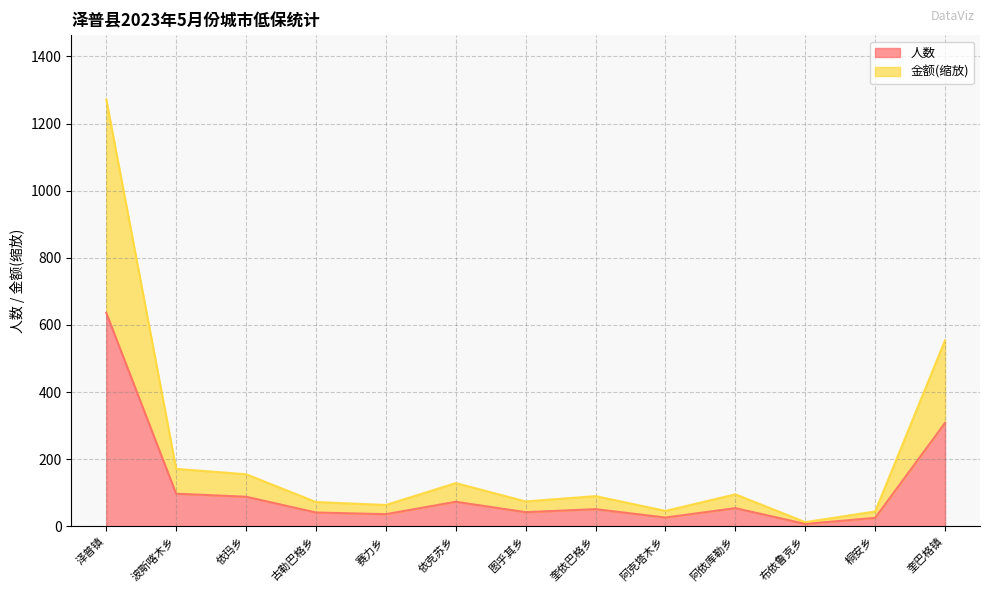

Where is the first local minimum for 金额?

赛力乡